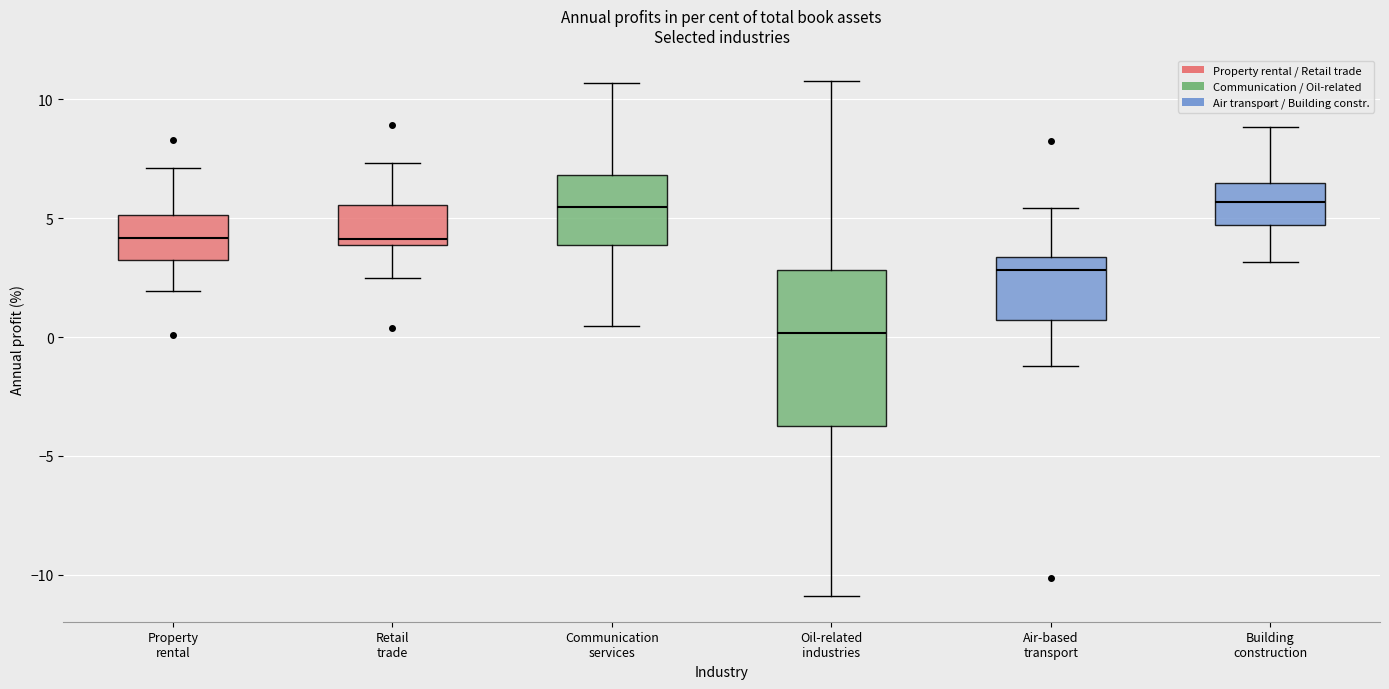

Reading left to right, read every box against the y-axis: the position of its median line, the range the box covers, and the ends of its whiskers. The values are not printed on the chart, so give them approximately, as read against the axis.

Property rental: median 4.0, box 3.0 to 5.0, whiskers 2.0 to 7.0
Retail trade: median 4.0 (just above the box's lower edge), box 4.0 to 5.5, whiskers 2.5 to 7.5
Communication services: median 5.5, box 4.0 to 7.0, whiskers 0.5 to 10.5
Oil-related industries: median 0.0, box -3.5 to 3.0, whiskers -11.0 to 11.0
Air-based transport: median 3.0, box 0.5 to 3.5, whiskers -1.0 to 5.5
Building construction: median 5.5, box 4.5 to 6.5, whiskers 3.0 to 9.0